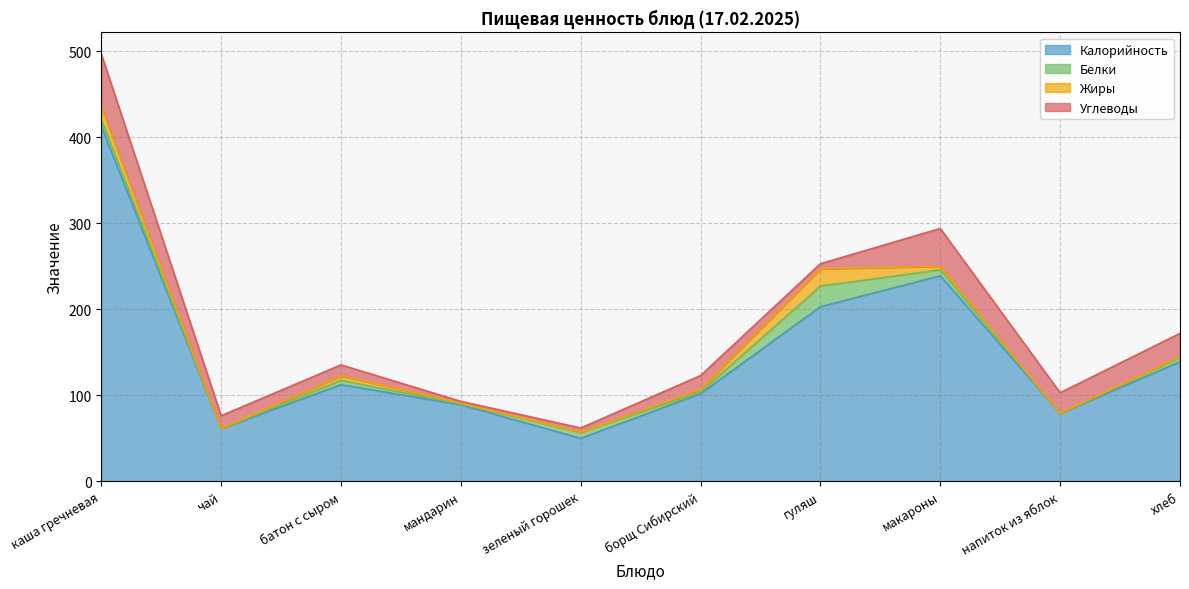

Between каша гречневая and макароны, which series saw the biggest shift?

Калорийность